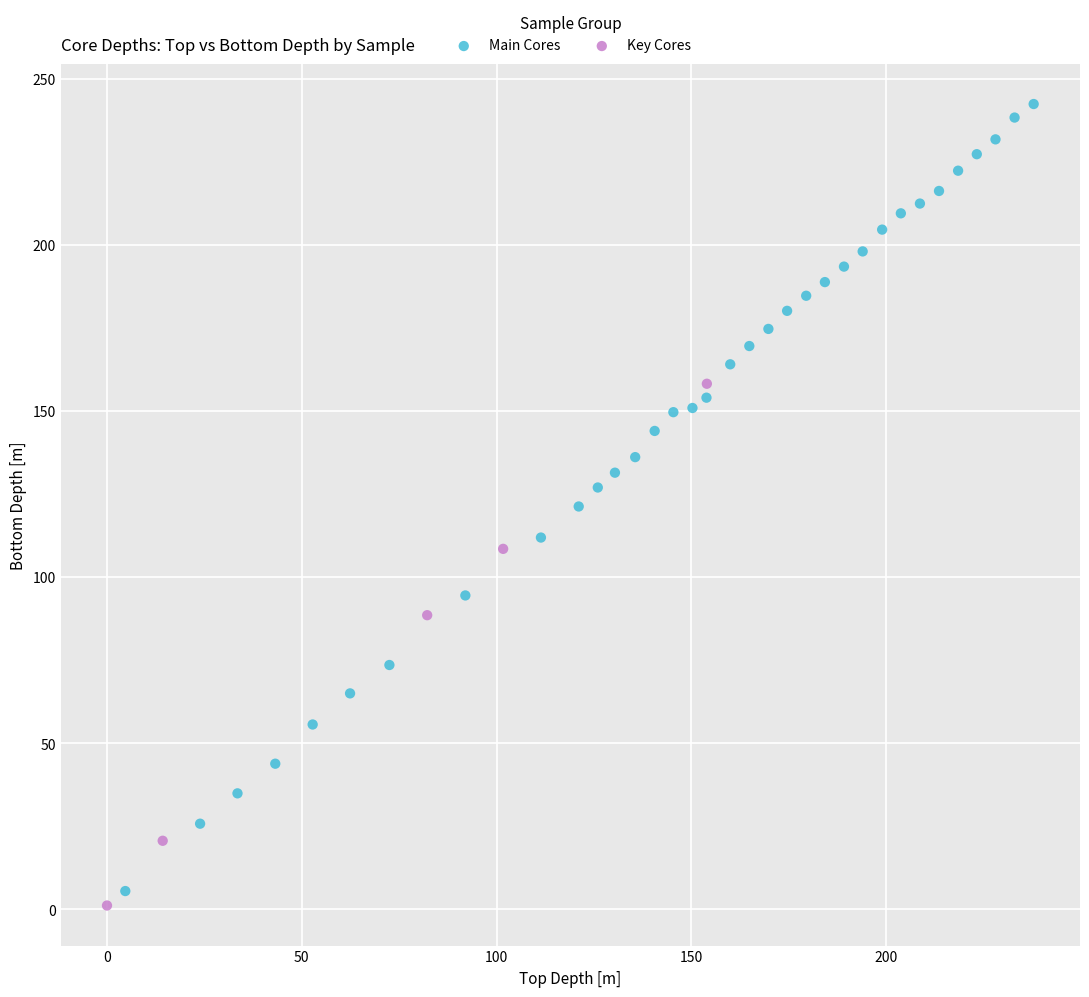

Which series reaches the minimum Y coordinate?

Key Cores